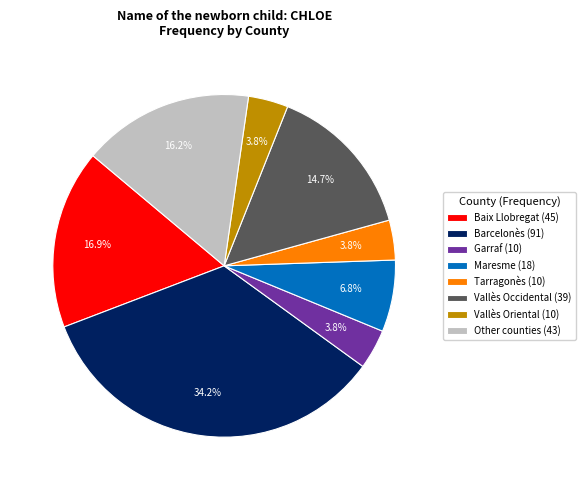

How much of the chart is everything except Garraf (10)?

96.2%